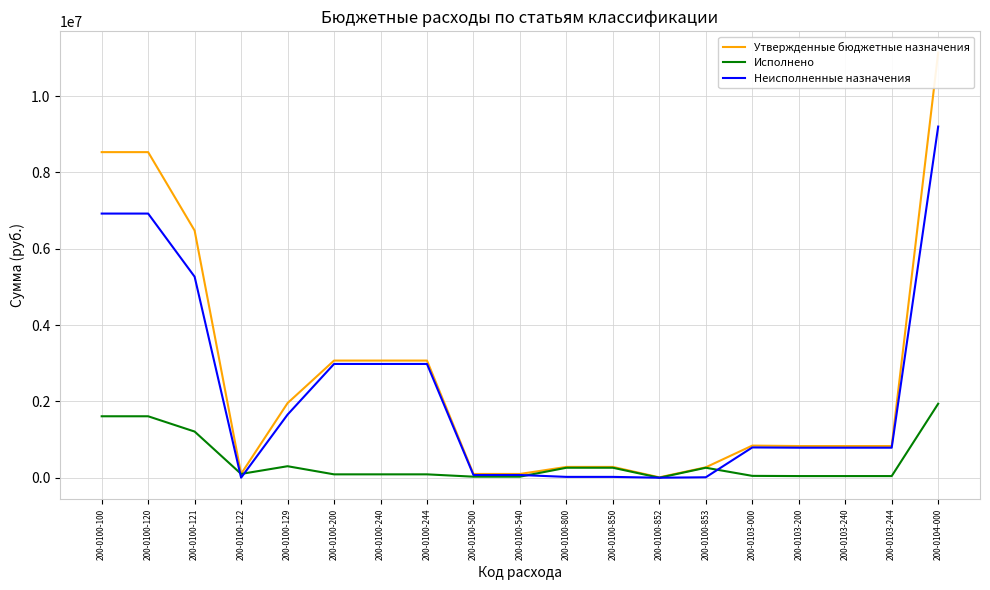

In Неисполненные назначения, how many points are higher than both neighbors (excluding endpoints)?

1